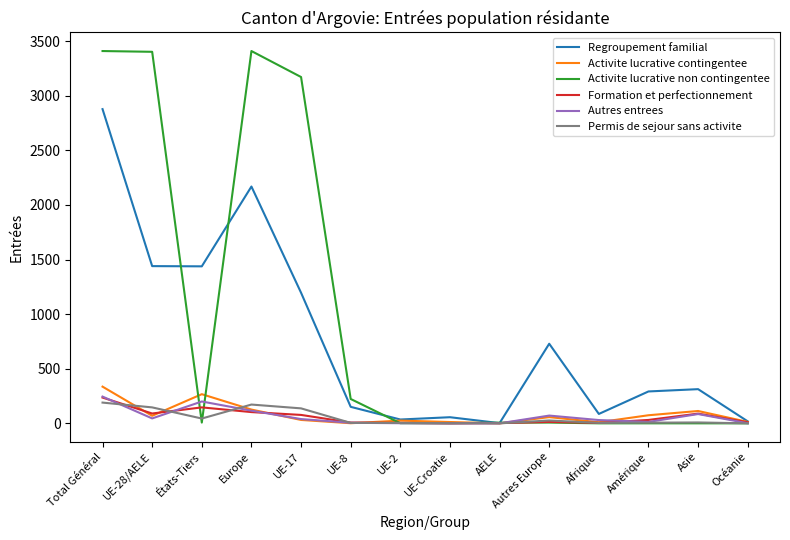

What is the approximate value of Activite lucrative non contingentee at UE-28/AELE?

3403